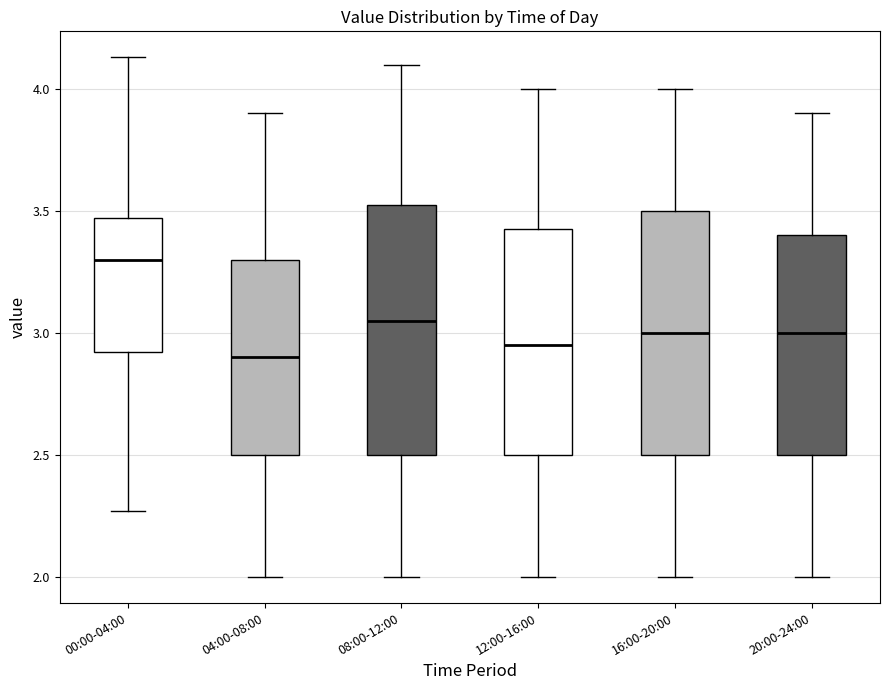

Reading left to right, transcribe this box plot: for each box, give where its median line is, the range the box spans, and where its two whiskers end, as read against the y-axis. The values are not printed on the chart, so give them approximately, as read against the axis.

00:00-04:00: median 3.30, box 2.90 to 3.45, whiskers 2.25 to 4.15
04:00-08:00: median 2.90, box 2.50 to 3.30, whiskers 2.00 to 3.90
08:00-12:00: median 3.05, box 2.50 to 3.55, whiskers 2.00 to 4.10
12:00-16:00: median 2.95, box 2.50 to 3.45, whiskers 2.00 to 4.00
16:00-20:00: median 3.00, box 2.50 to 3.50, whiskers 2.00 to 4.00
20:00-24:00: median 3.00, box 2.50 to 3.40, whiskers 2.00 to 3.90